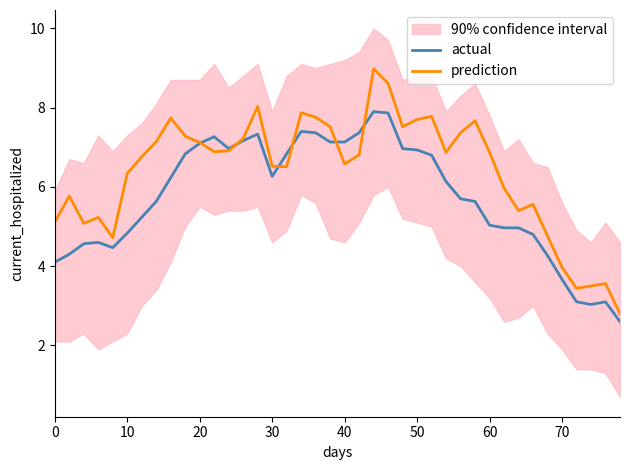

Is this an area chart (filled region under the line)?

No